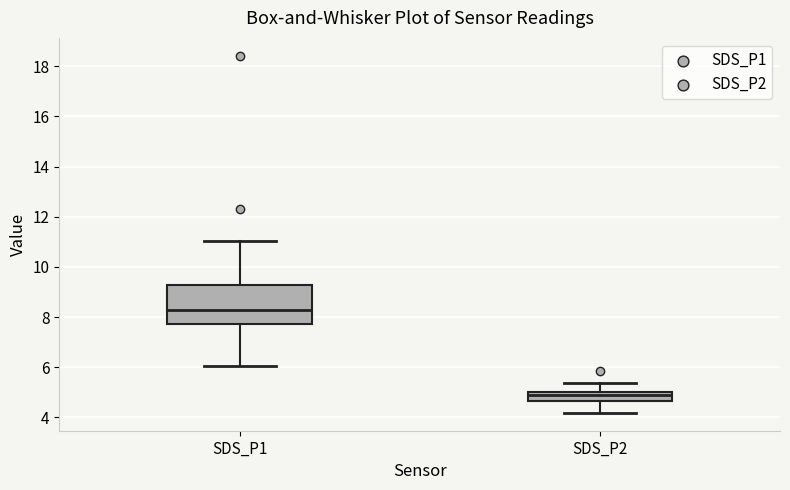

Comparing the boxes themselves (not the whiskers), which one is the tallest?

SDS_P1